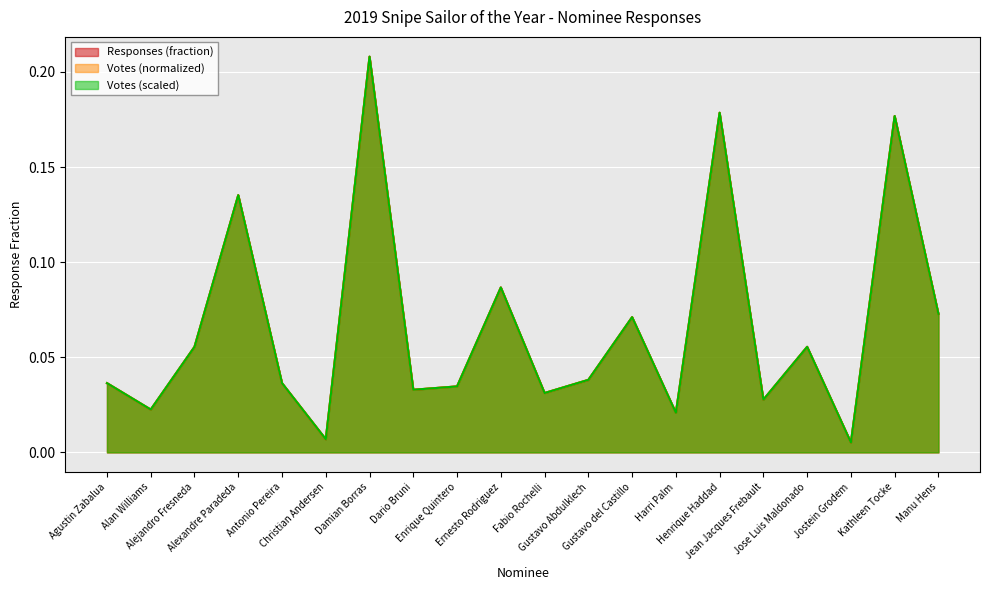

What are all the series names shown in the legend?

Responses (fraction), Votes (normalized), Votes (scaled)